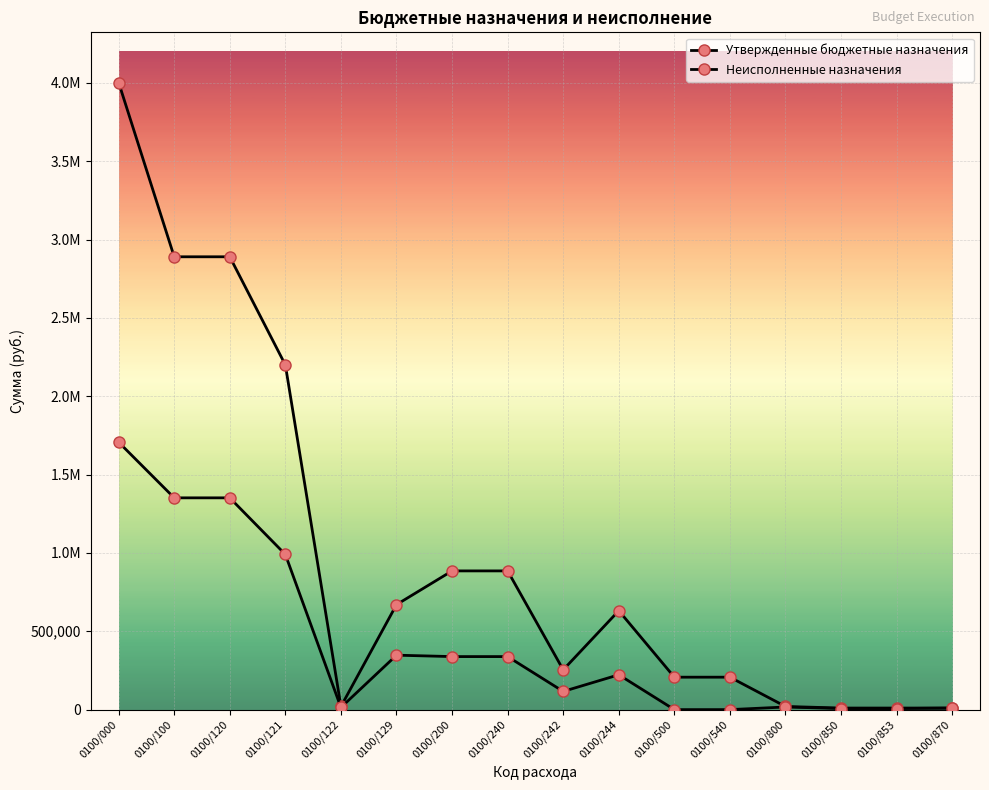

Is this an area chart (filled region under the line)?

No